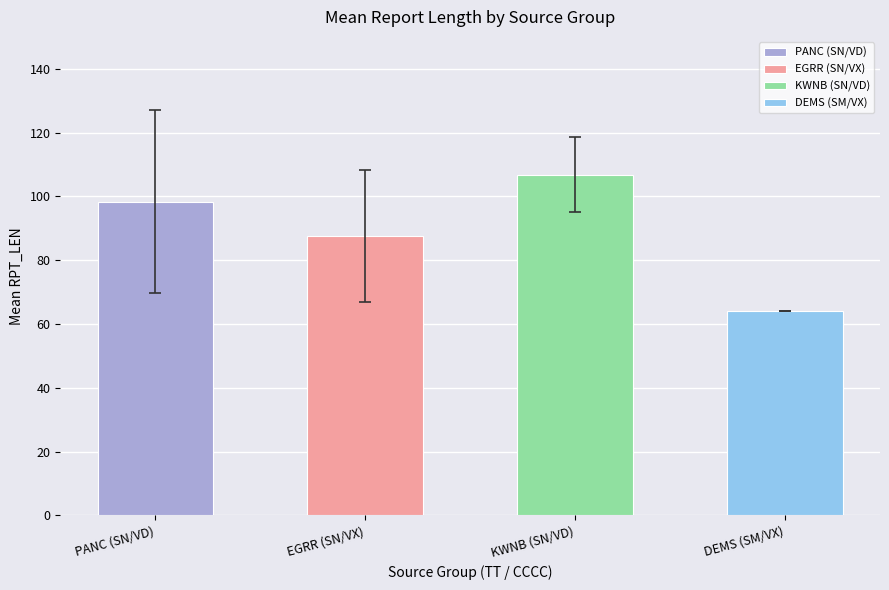

True or false: SM has a value of 64 at VTLX.

True